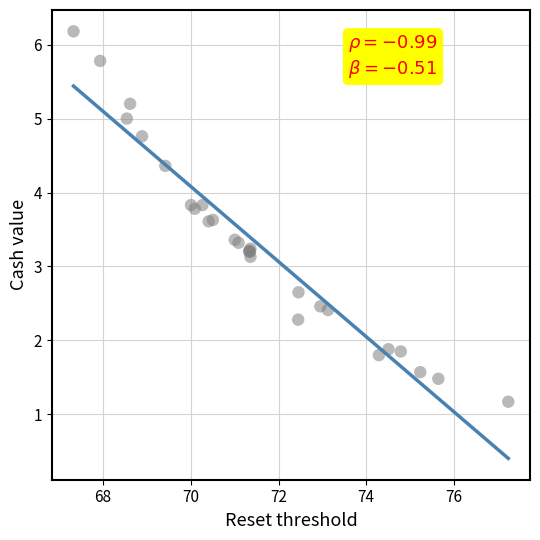

What Y value in the scatter plot is closest to 3?

3.1